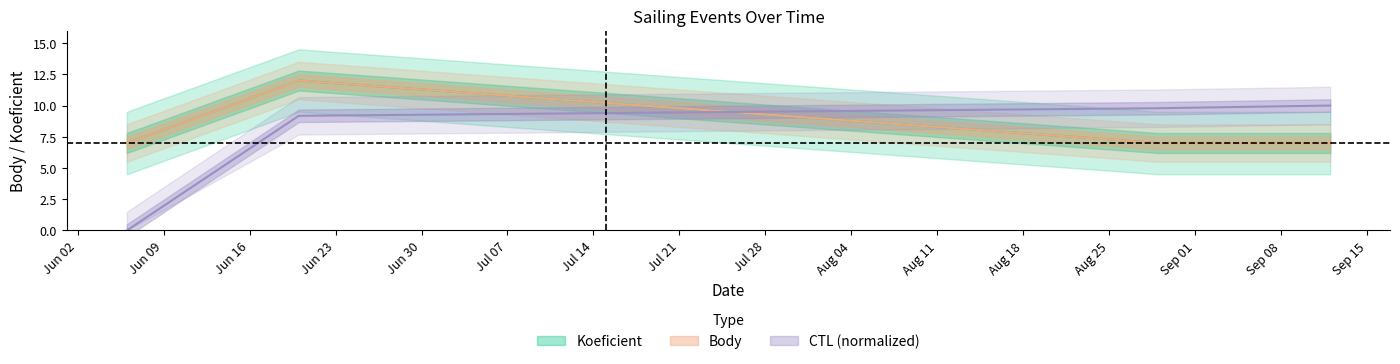

Which series has the largest total across all categories?

Koeficient